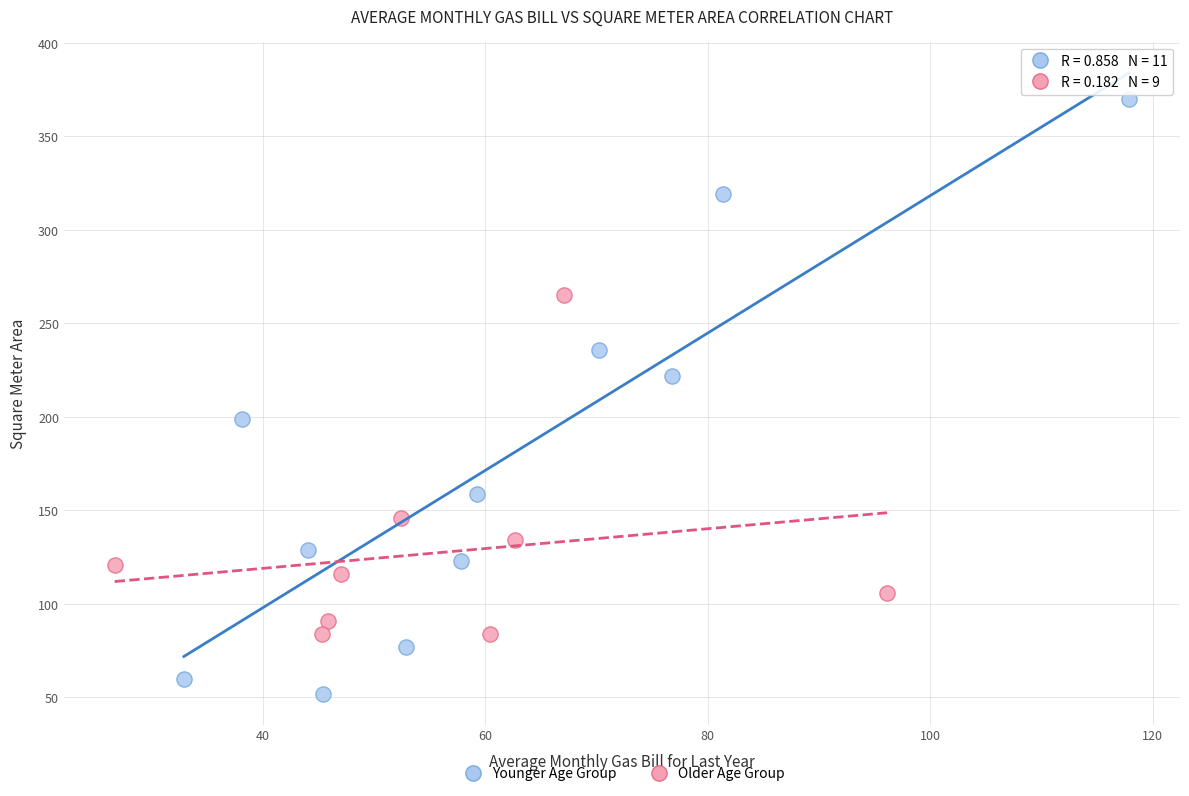

Which series contains the highest Y value?

Younger Age Group